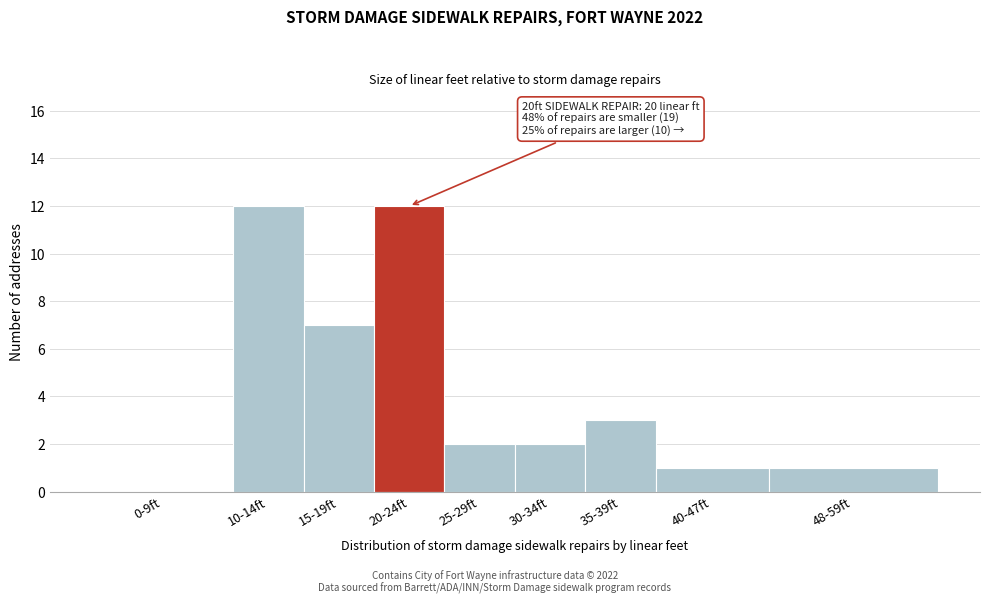

Reading right to left, transcribe all the data shown in this chart.

48-59ft=1	40-47ft=1	35-39ft=3	30-34ft=2	25-29ft=2	20-24ft=12	15-19ft=7	10-14ft=12	0-9ft=0